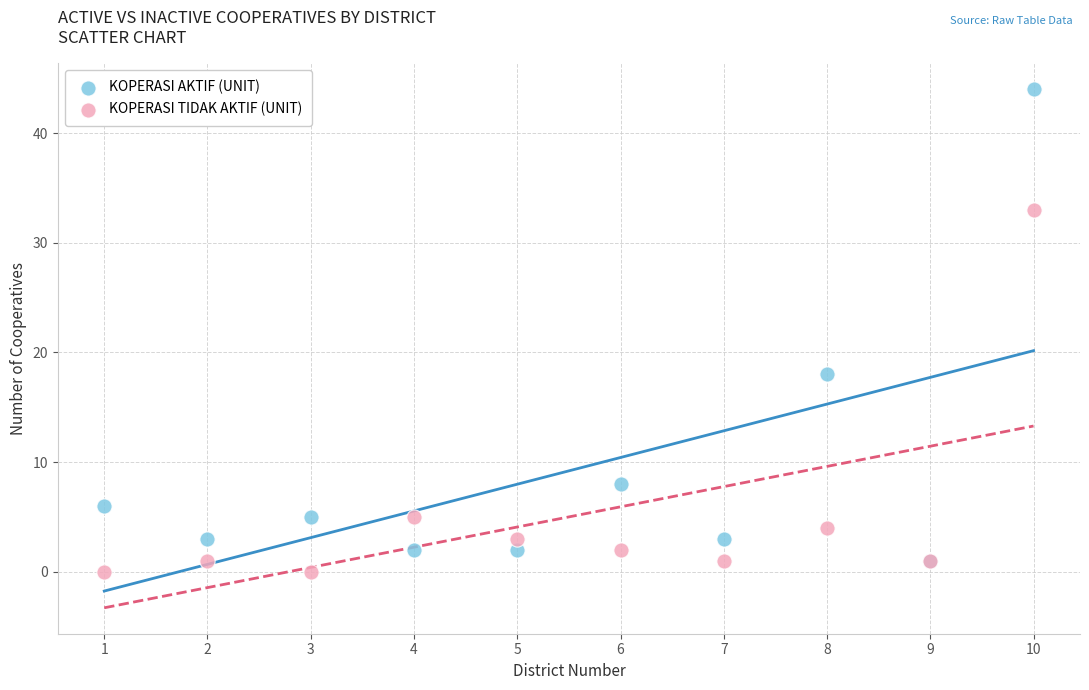

Across all series, what Y value is closest to 22?

18